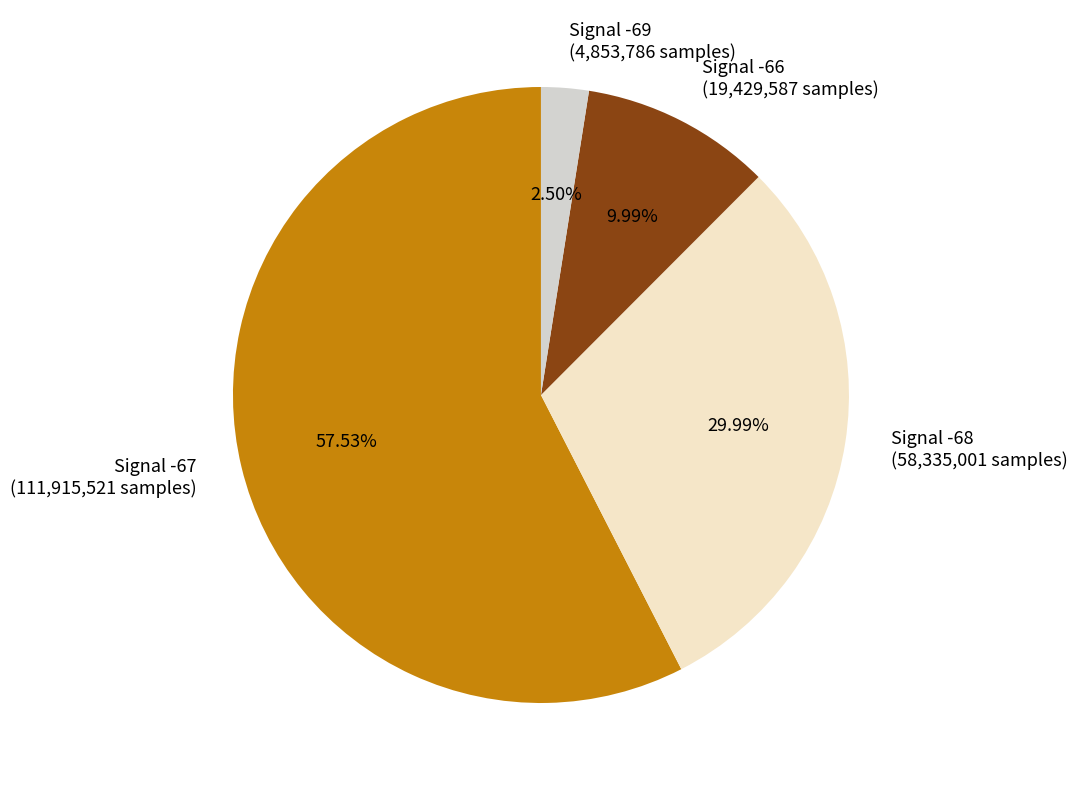

How many slices are in this pie chart?

4